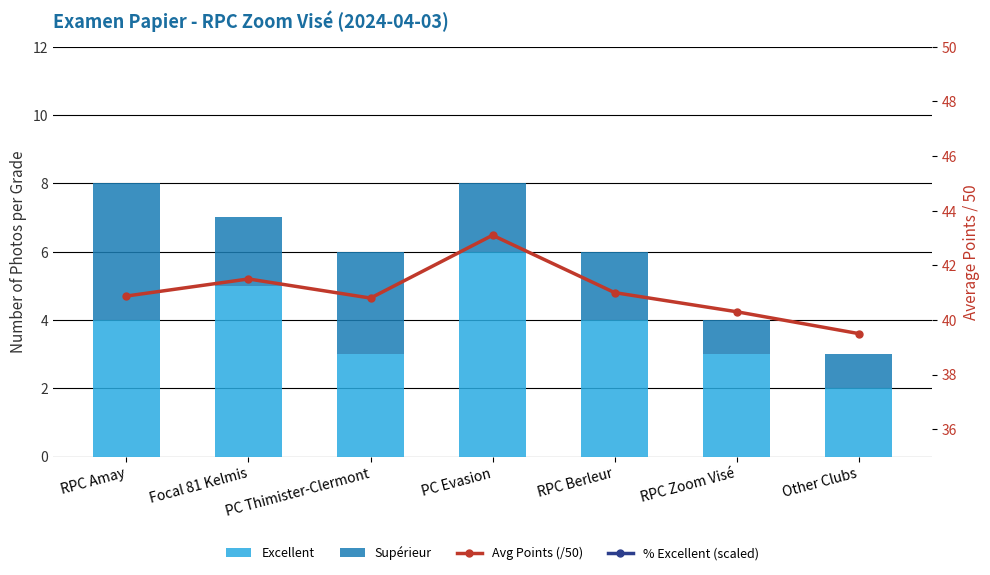

Rank the categories by Excellent value from highest to lowest.

PC Evasion, Focal 81 Kelmis, RPC Amay, RPC Berleur, PC Thimister-Clermont, RPC Zoom Visé, Other Clubs